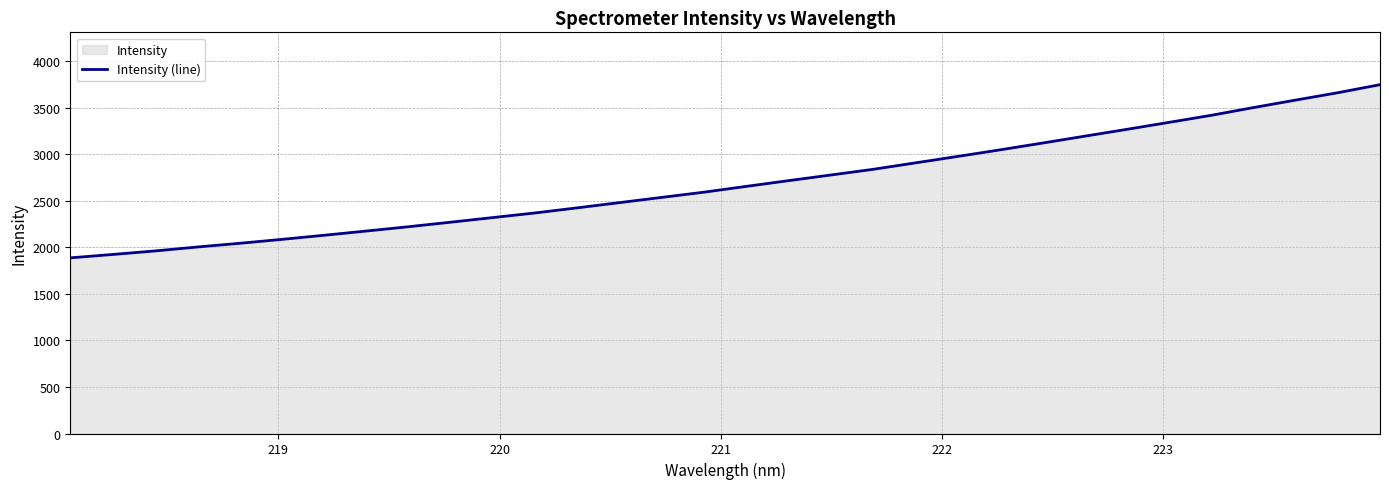

How many distinct data groups are displayed?

1